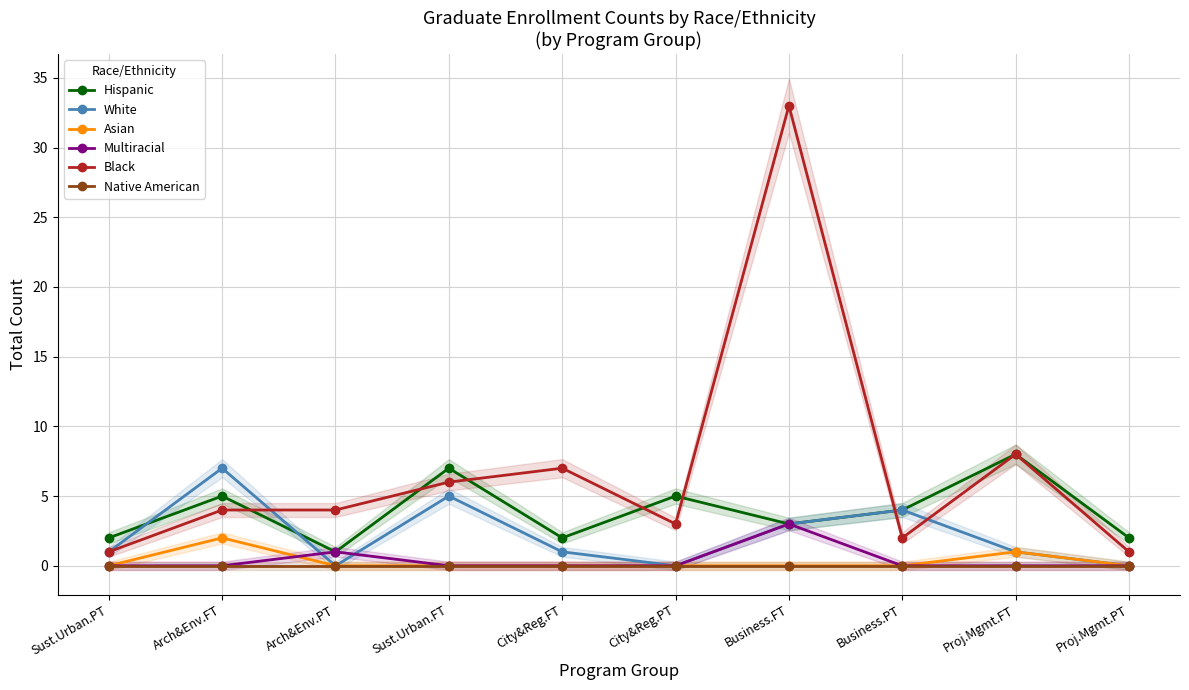

Reading left to right, extract all data points from this chart.

Hispanic: Sust.Urban.PT=2	Arch&Env.FT=5	Arch&Env.PT=1	Sust.Urban.FT=7	City&Reg.FT=2	City&Reg.PT=5	Business.FT=3	Business.PT=4	Proj.Mgmt.FT=8	Proj.Mgmt.PT=2
White: Sust.Urban.PT=1	Arch&Env.FT=7	Arch&Env.PT=0	Sust.Urban.FT=5	City&Reg.FT=1	City&Reg.PT=0	Business.FT=3	Business.PT=4	Proj.Mgmt.FT=1	Proj.Mgmt.PT=0
Asian: Sust.Urban.PT=0	Arch&Env.FT=2	Arch&Env.PT=0	Sust.Urban.FT=0	City&Reg.FT=0	City&Reg.PT=0	Business.FT=0	Business.PT=0	Proj.Mgmt.FT=1	Proj.Mgmt.PT=0
Multiracial: Sust.Urban.PT=0	Arch&Env.FT=0	Arch&Env.PT=1	Sust.Urban.FT=0	City&Reg.FT=0	City&Reg.PT=0	Business.FT=3	Business.PT=0	Proj.Mgmt.FT=0	Proj.Mgmt.PT=0
Black: Sust.Urban.PT=1	Arch&Env.FT=4	Arch&Env.PT=4	Sust.Urban.FT=6	City&Reg.FT=7	City&Reg.PT=3	Business.FT=33	Business.PT=2	Proj.Mgmt.FT=8	Proj.Mgmt.PT=1
Native American: Sust.Urban.PT=0	Arch&Env.FT=0	Arch&Env.PT=0	Sust.Urban.FT=0	City&Reg.FT=0	City&Reg.PT=0	Business.FT=0	Business.PT=0	Proj.Mgmt.FT=0	Proj.Mgmt.PT=0